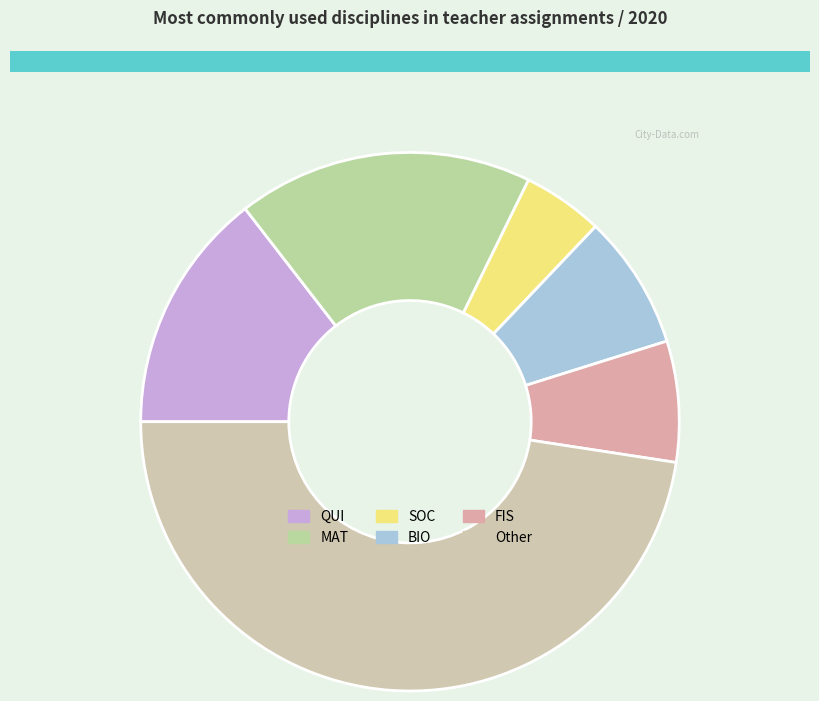

True or false: SOC accounts for 15% of the total.

False